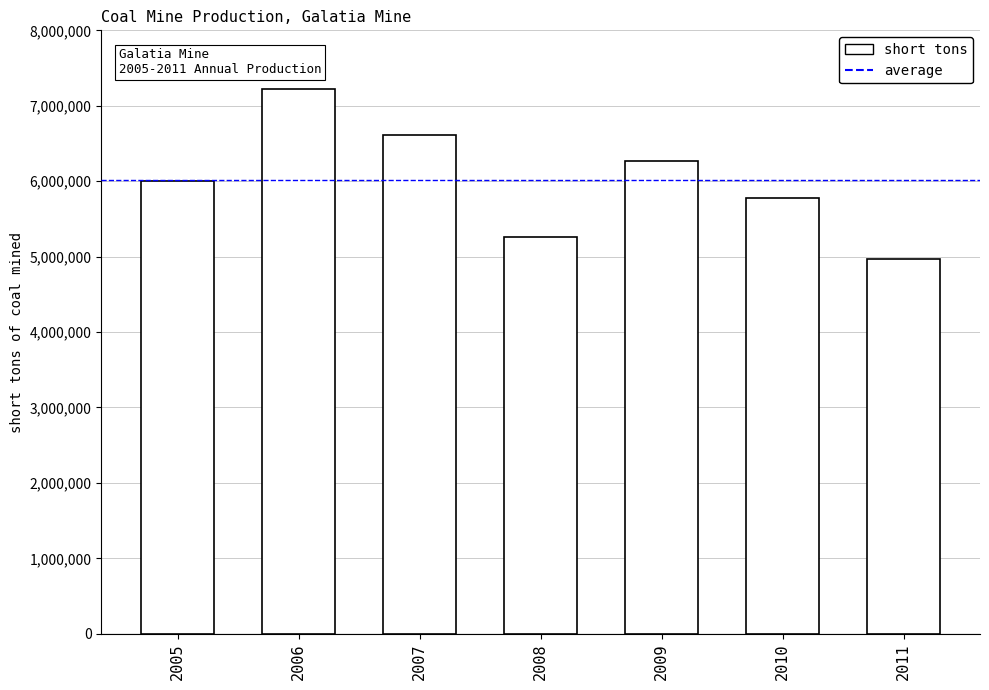

Reading left to right, extract all data points from this chart.

2005=6006177	2006=7216045	2007=6615830	2008=5263019	2009=6267253	2010=5774752	2011=4963211